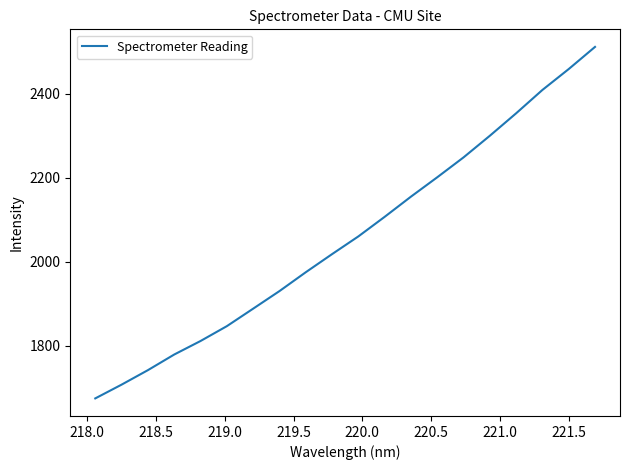

Count the number of values greater than 2059.

10